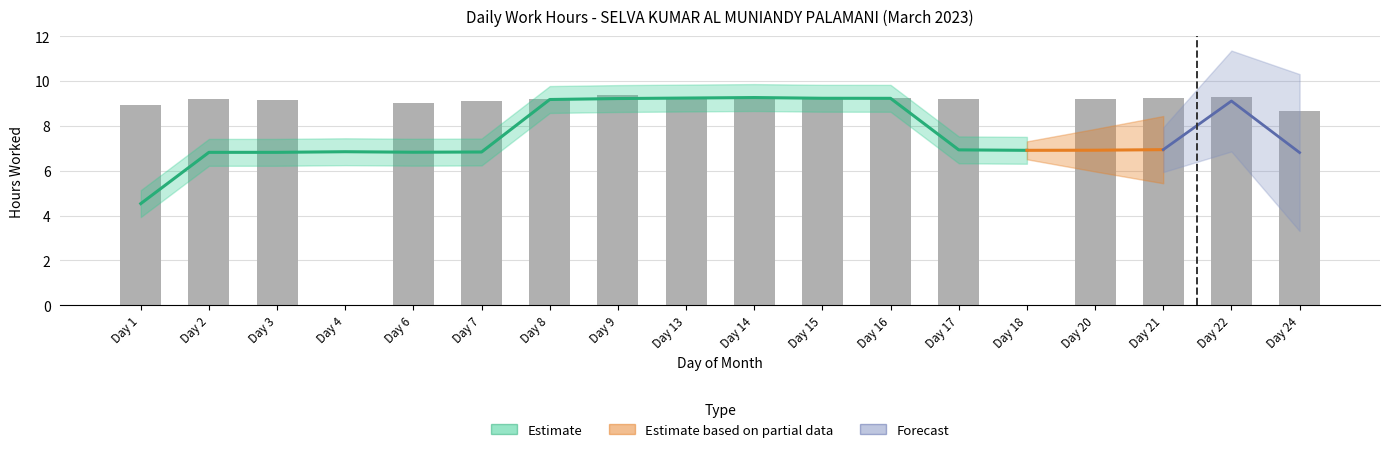

Where does the data first go above 9?

Day 2